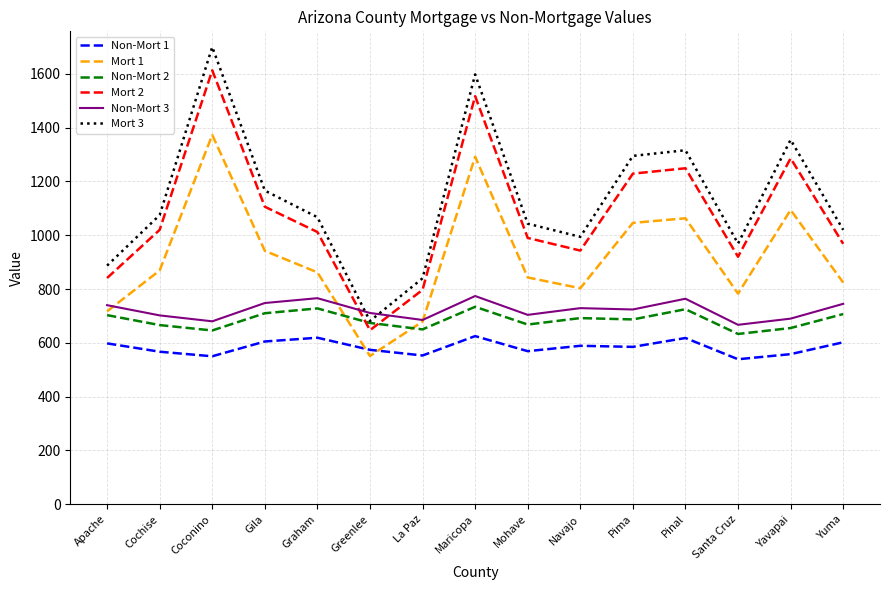

True or false: Non-Mort 1 and Non-Mort 2 cross at least once.

False